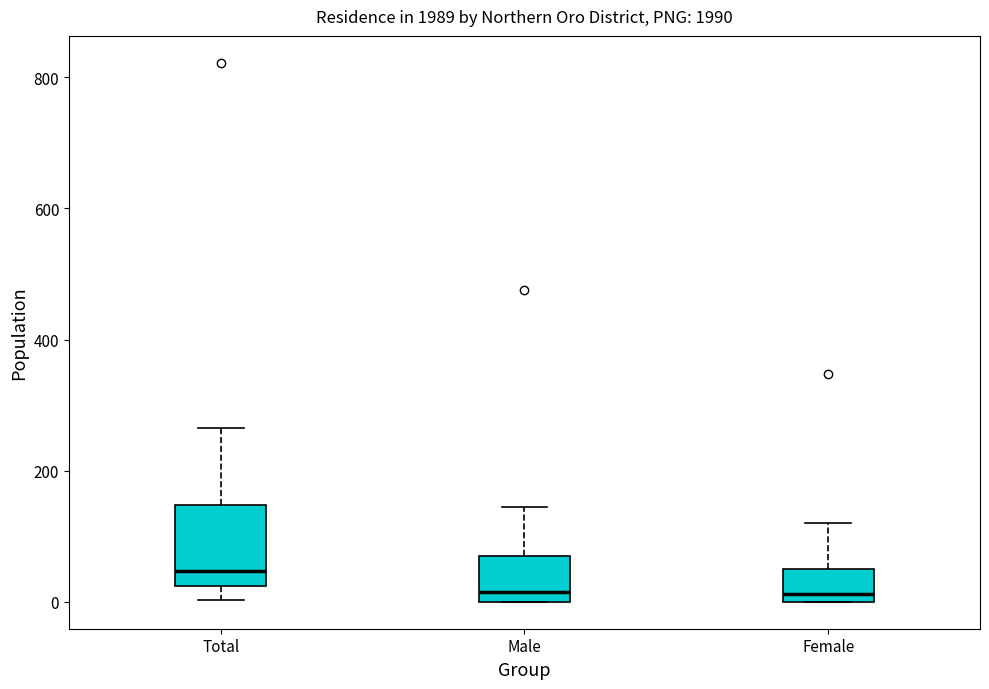

Where is the lower edge of the box for Total on the y-axis? The values are not printed on the chart, so give them approximately, as read against the axis.

20